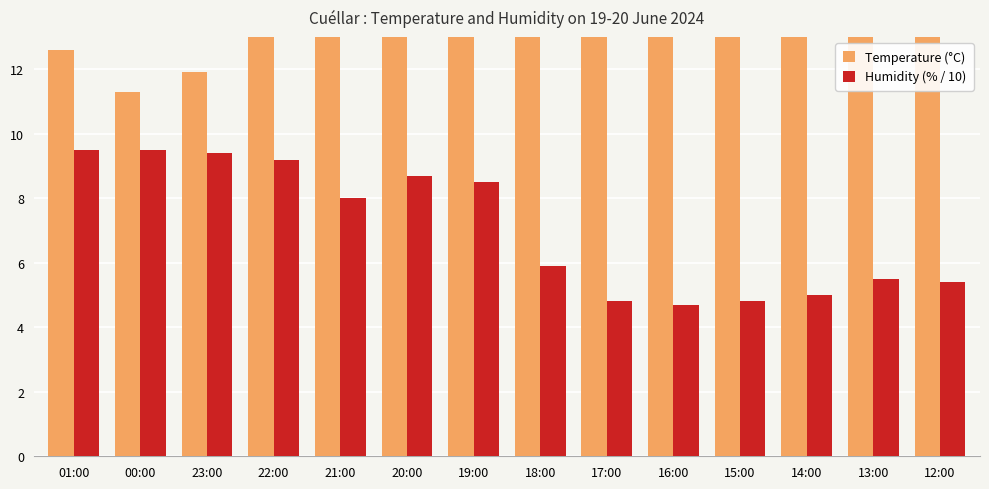

What is the spread (max minus min) of values at 20:00?

7.7